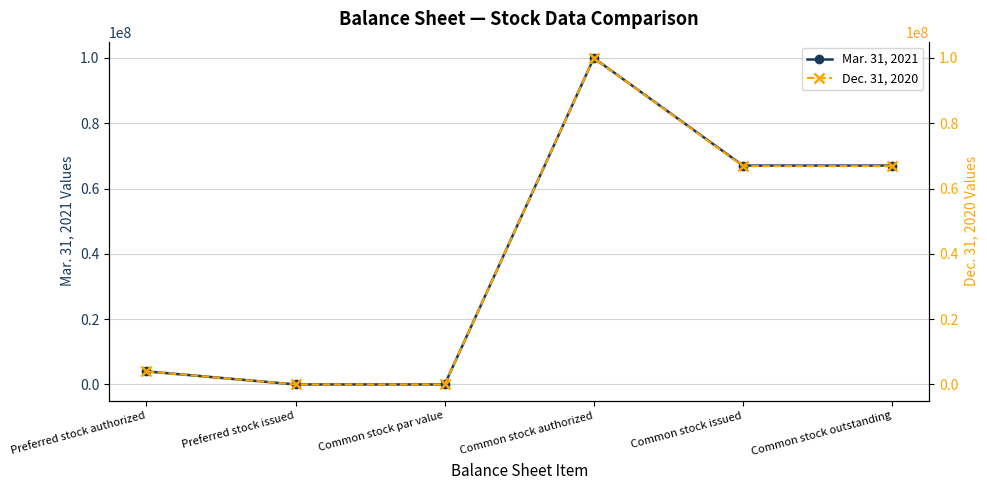

Does the chart have visible grid lines?

Yes